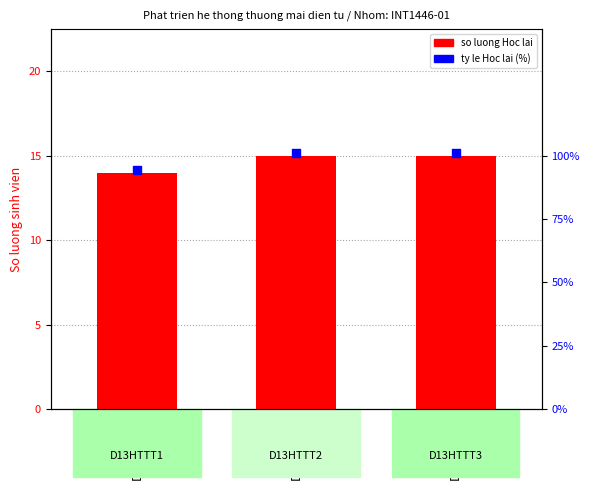

What is the change in value from D13HTTT1 to D13HTTT2?

+1